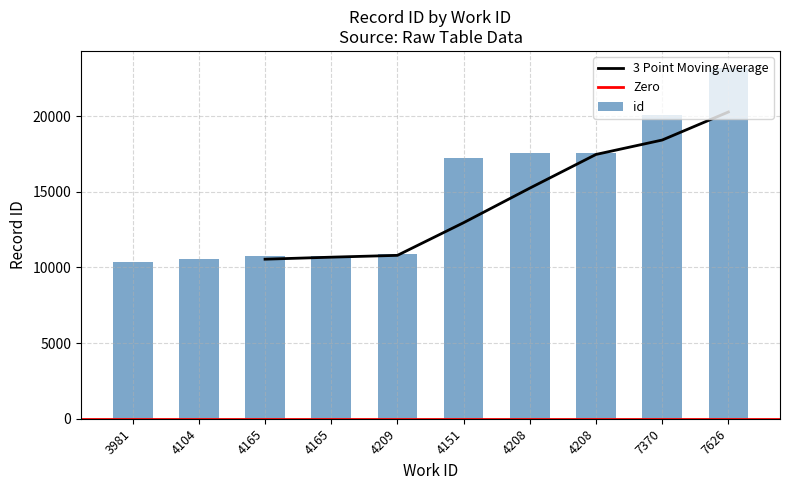

The chart shows a value of 5308 at 7626. True or false?

False